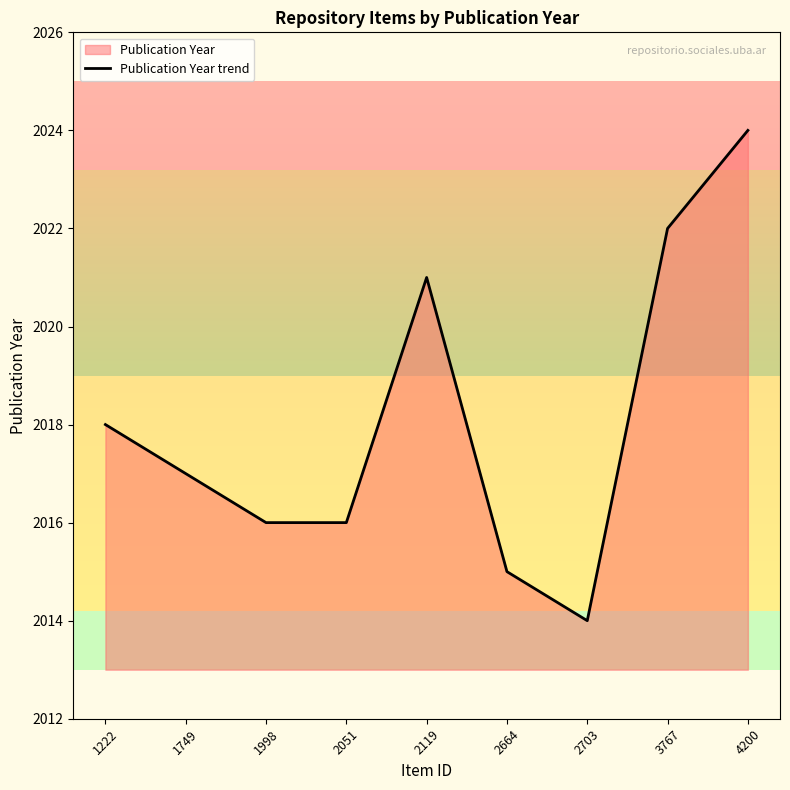

Count the number of categories in the chart.

9